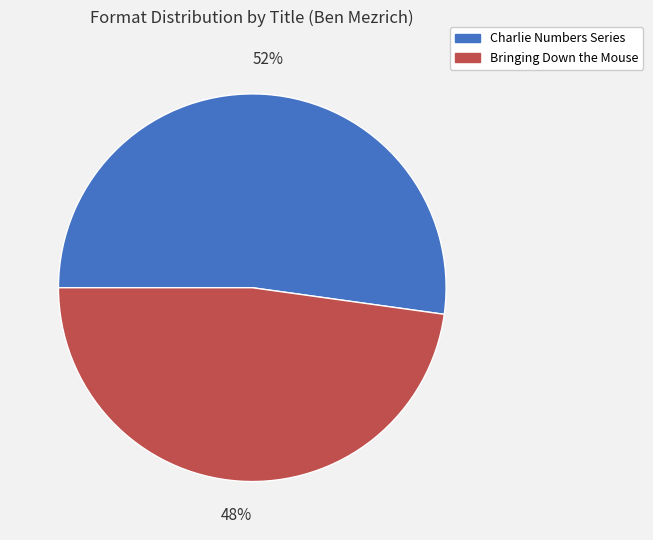

Which category has the smallest portion of the pie?

Bringing Down the Mouse